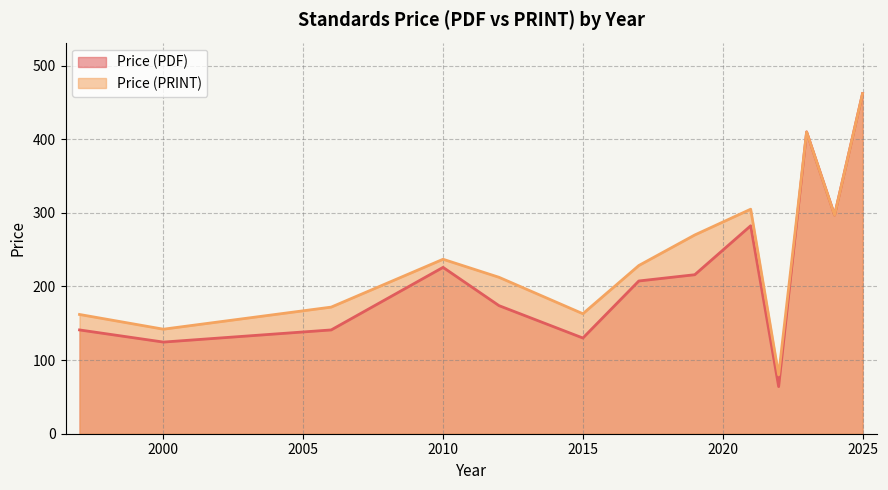

What are all the series names shown in the legend?

Price (PDF), Price (PRINT)